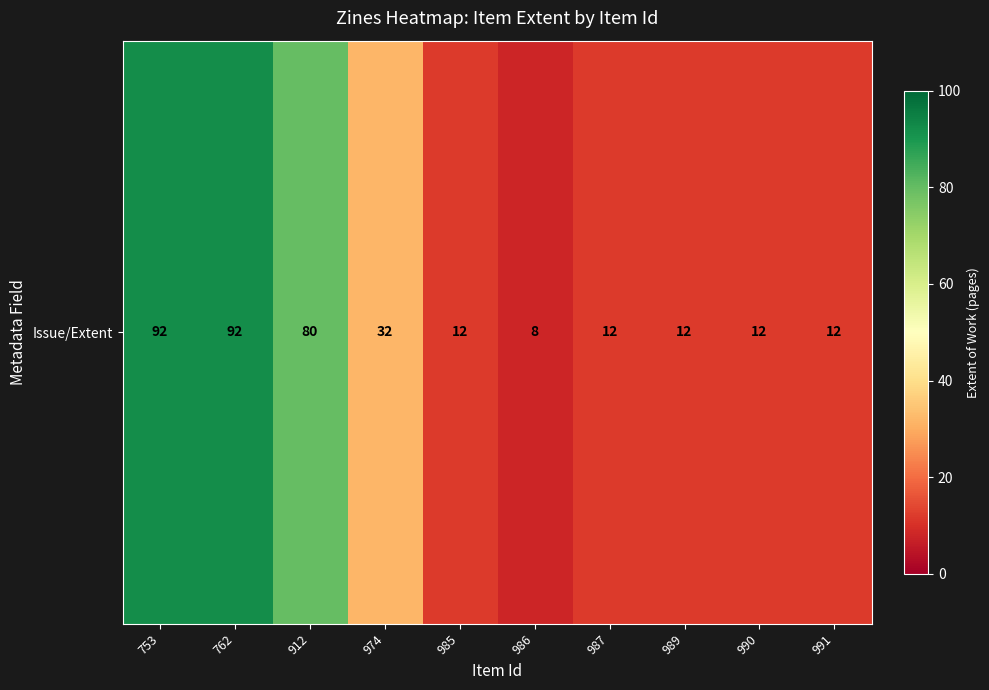

Reading right to left, transcribe all the data shown in this chart.

991=12	990=12	989=12	987=12	986=8	985=12	974=32	912=80	762=92	753=92